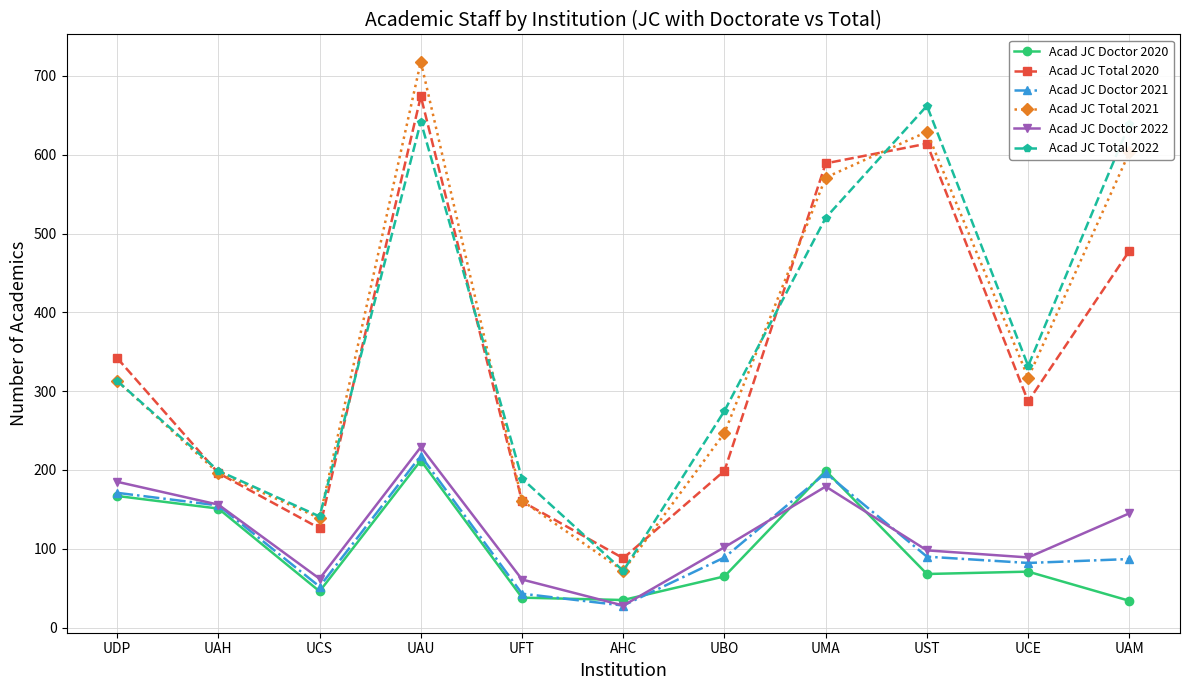

Where is the first local minimum for Acad JC Total 2022?

UCS